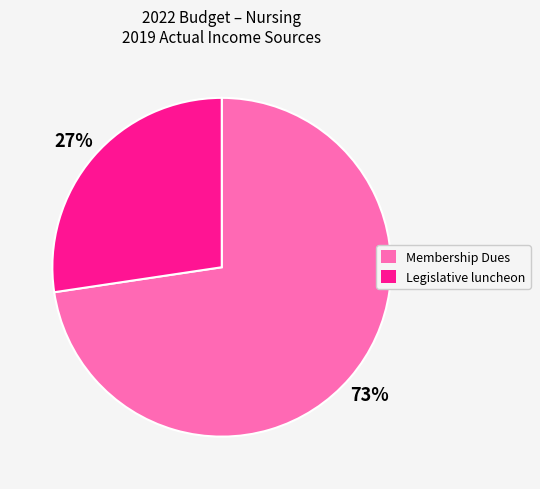

Is the sum of Membership Dues and Legislative luncheon greater than half?

Yes